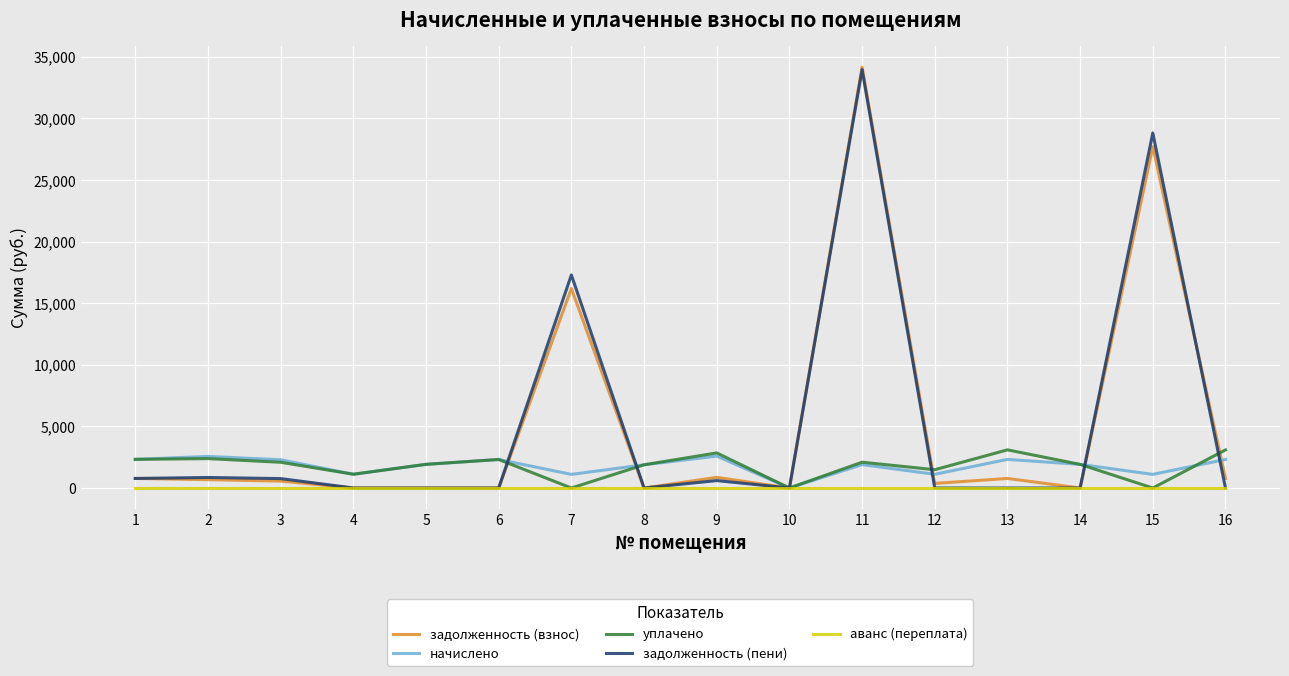

Is this an area chart (filled region under the line)?

No